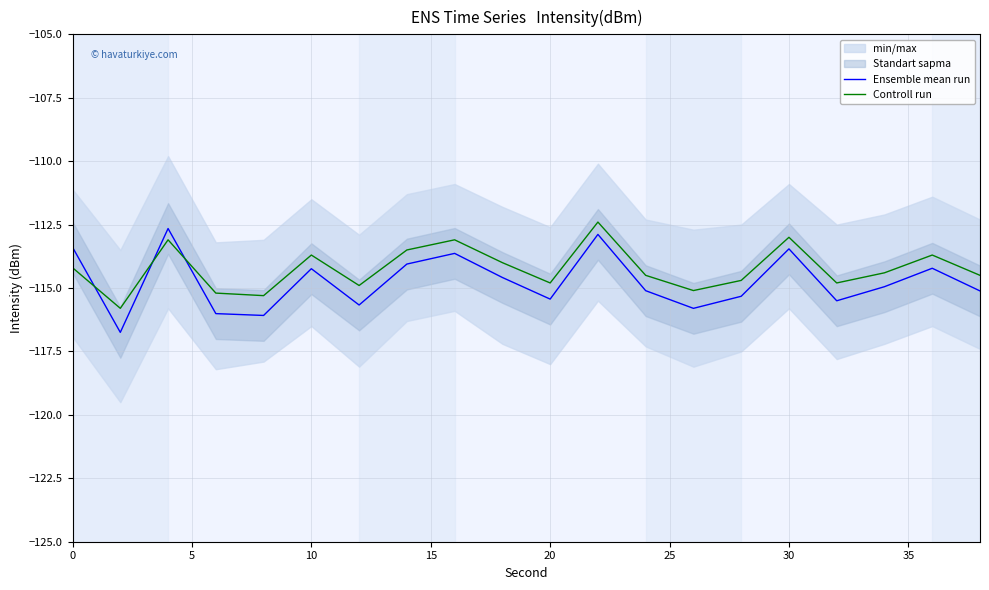

Is it true that Ensemble mean run equals -115.4 at 20?

True